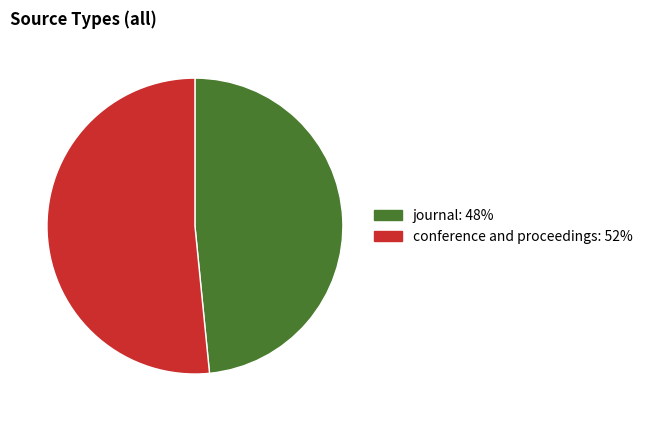

The conference and proceedings slice represents 52% of the pie. True or false?

True